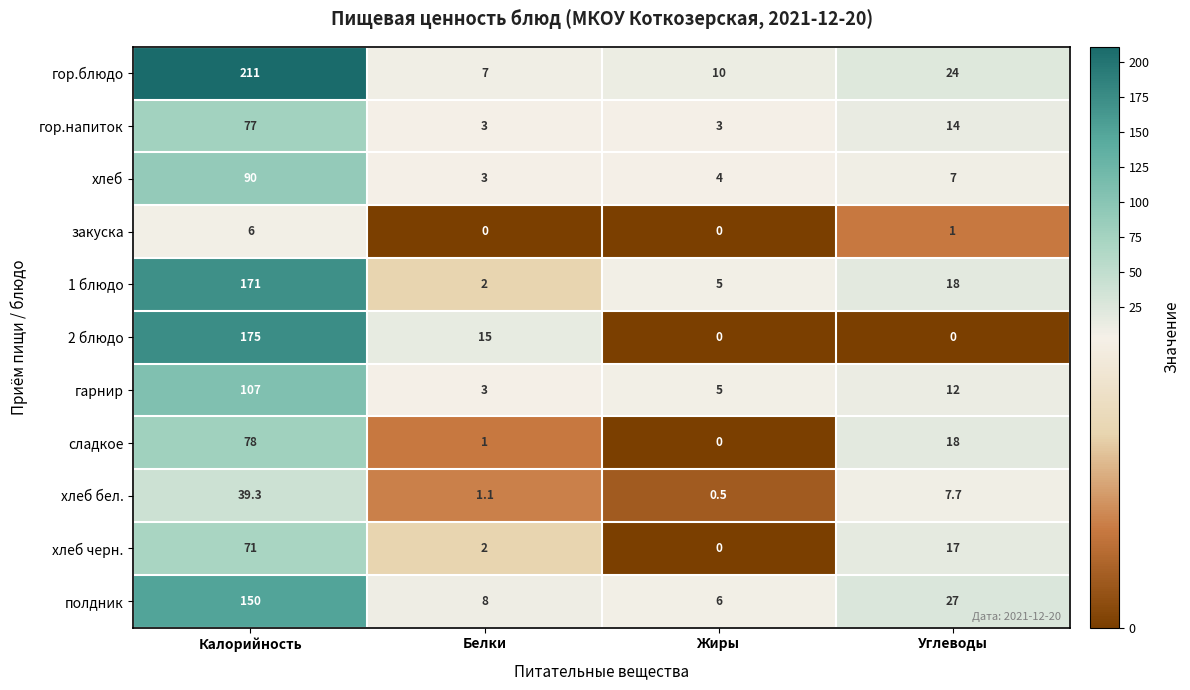

What is the greatest value displayed?

211.0